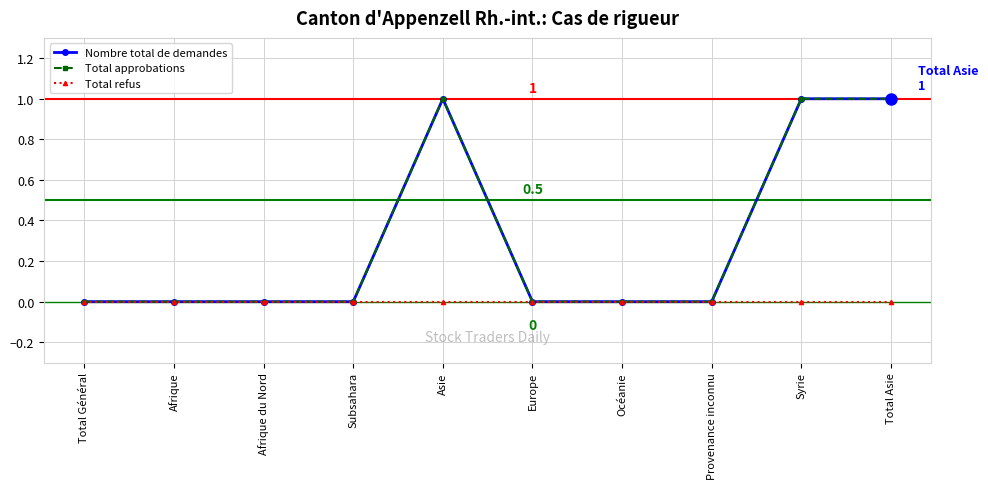

True or false: Total refus and Nombre total de demandes intersect in this chart.

False